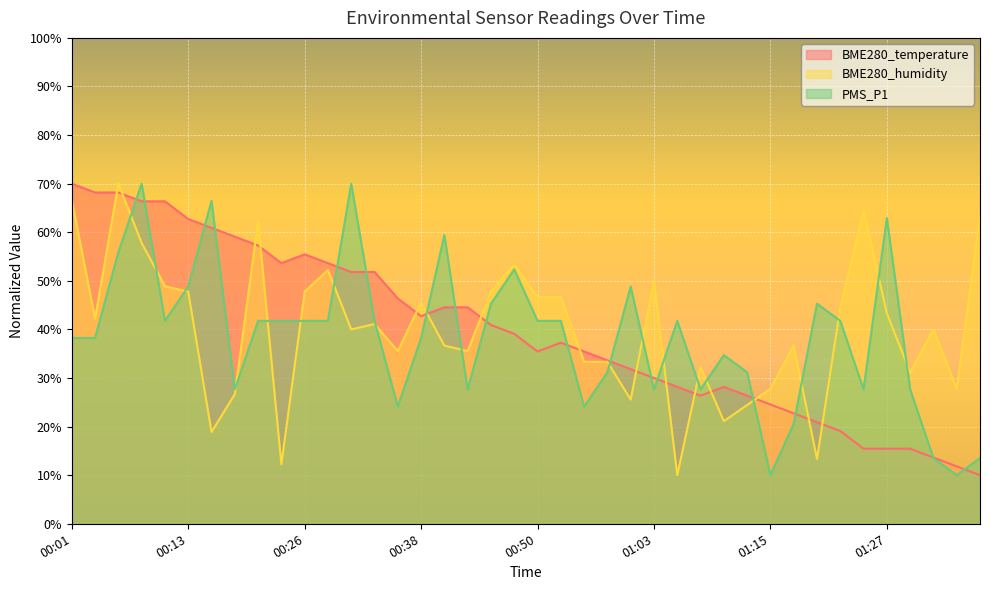

In BME280_humidity, how many points are higher than both neighbors (excluding endpoints)?

11